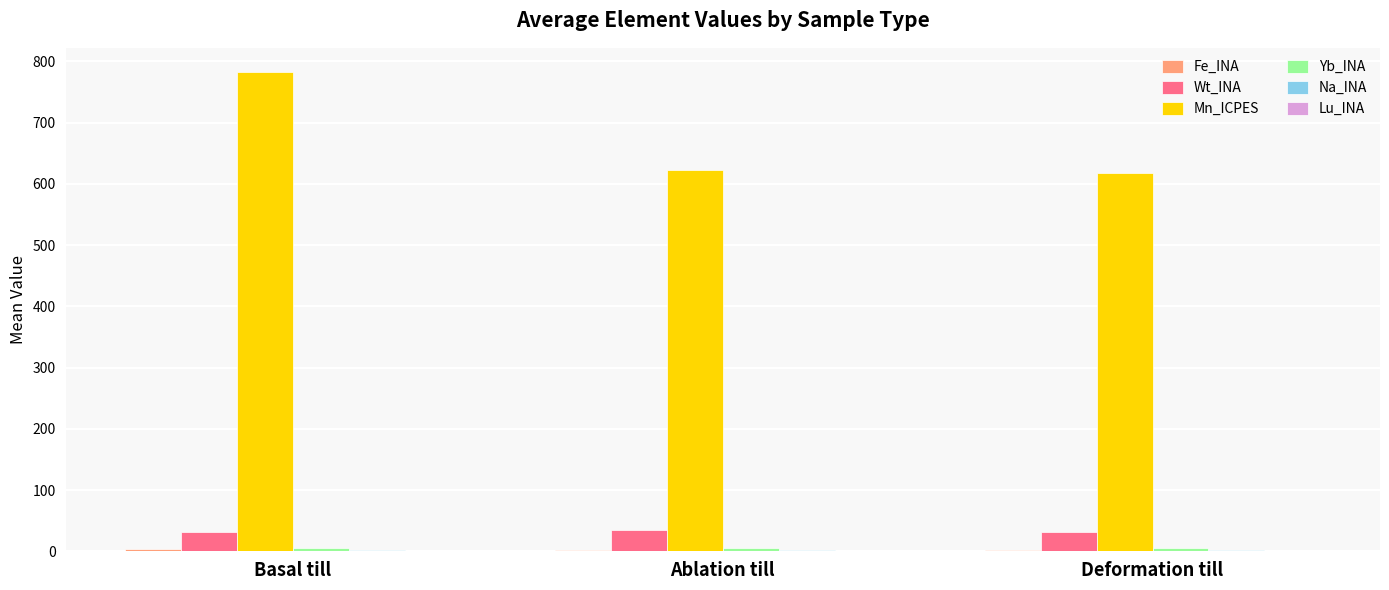

At which category is the sum across all series the highest?

Basal till